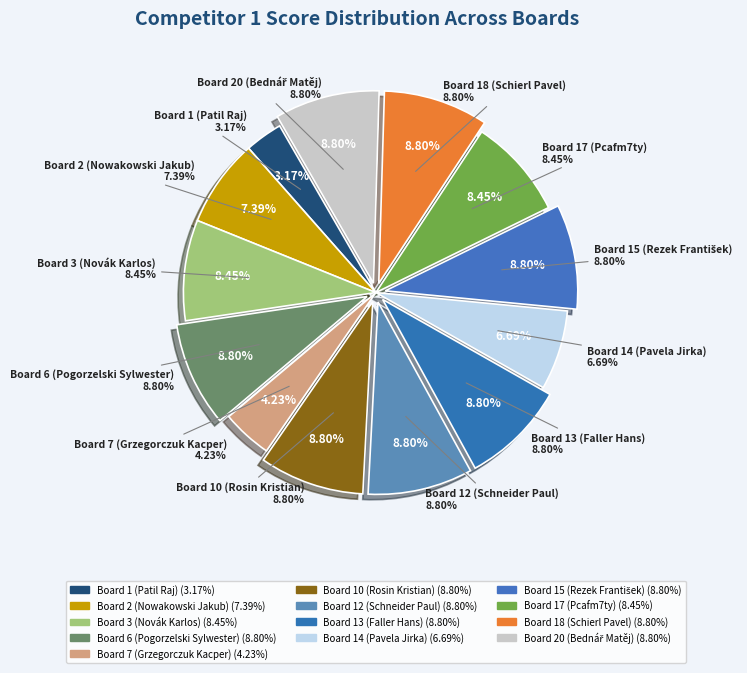

The Board 15 (Rezek František) slice represents 9% of the pie. True or false?

True